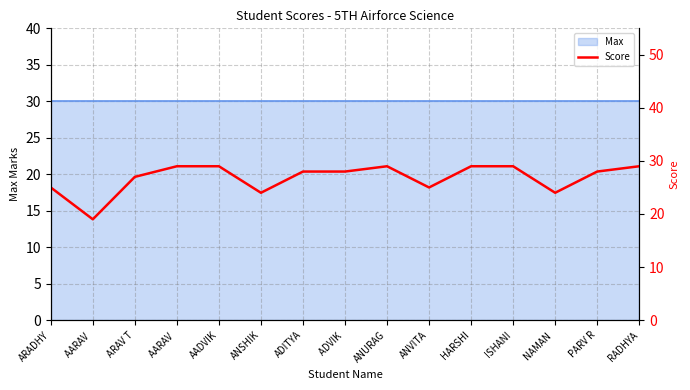

The value at AARAV  is 17. True or false?

False